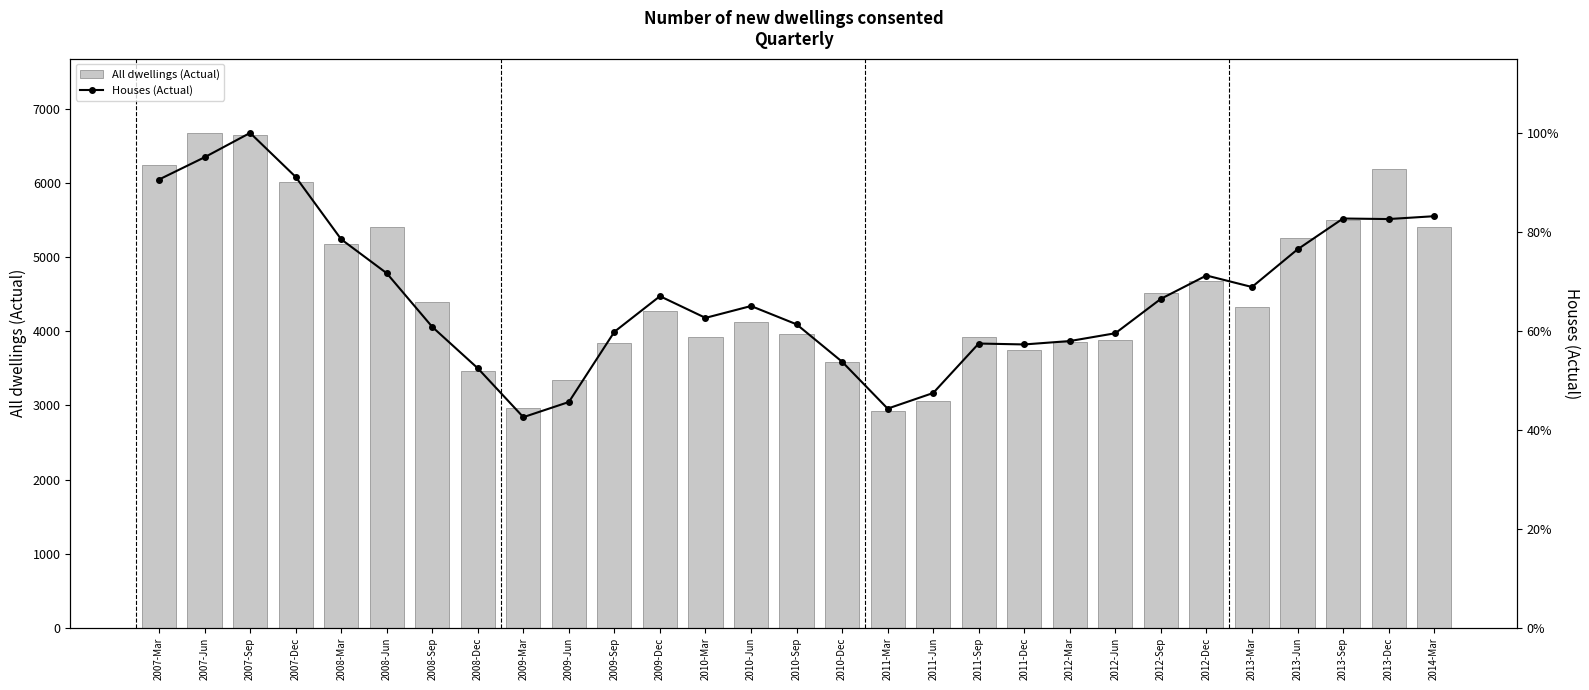

Between 2007-Dec and 2009-Sep, which series saw the biggest shift?

All dwellings (Actual)